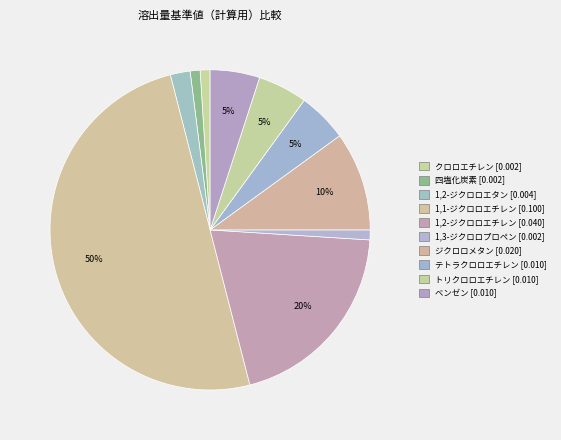

The 1,2-ジクロロエタン slice represents 9% of the pie. True or false?

False